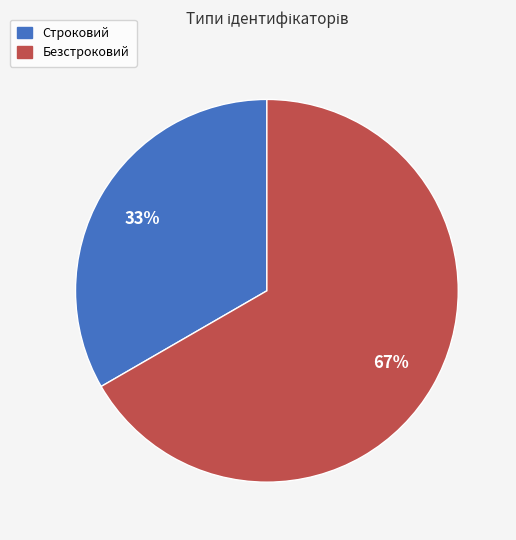

What is the smallest slice in the pie chart?

Строковий